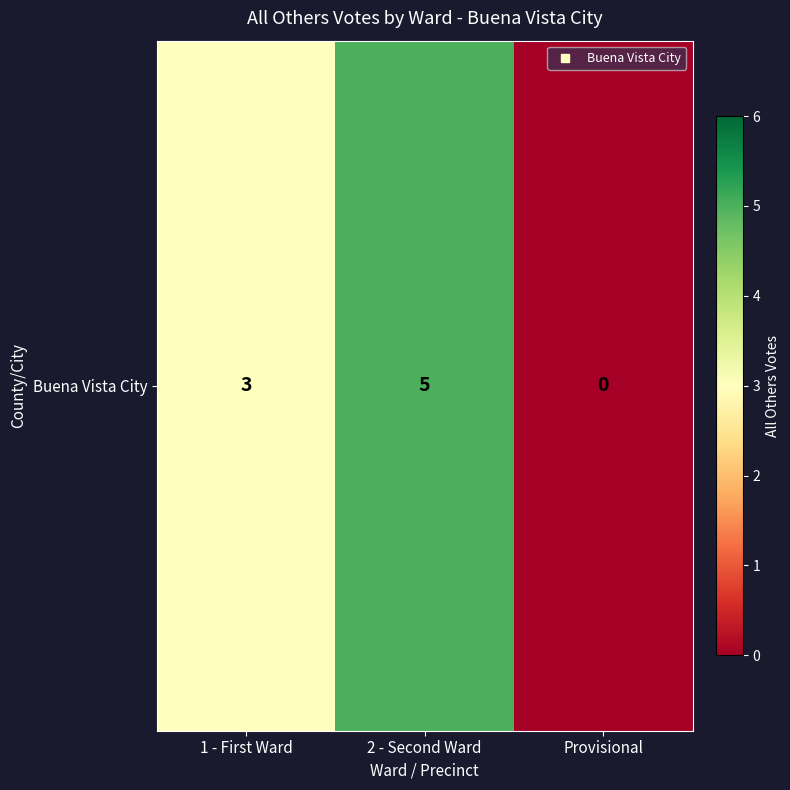

At which category does the chart reach its minimum across all series?

Provisional